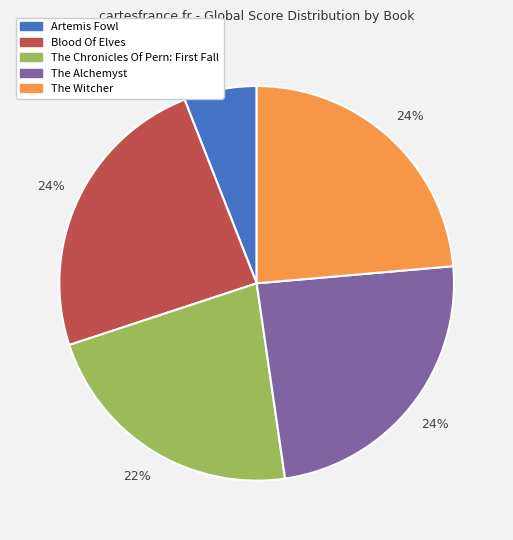

To the nearest percent, what is the difference between the largest and smallest slice percentages?

18%